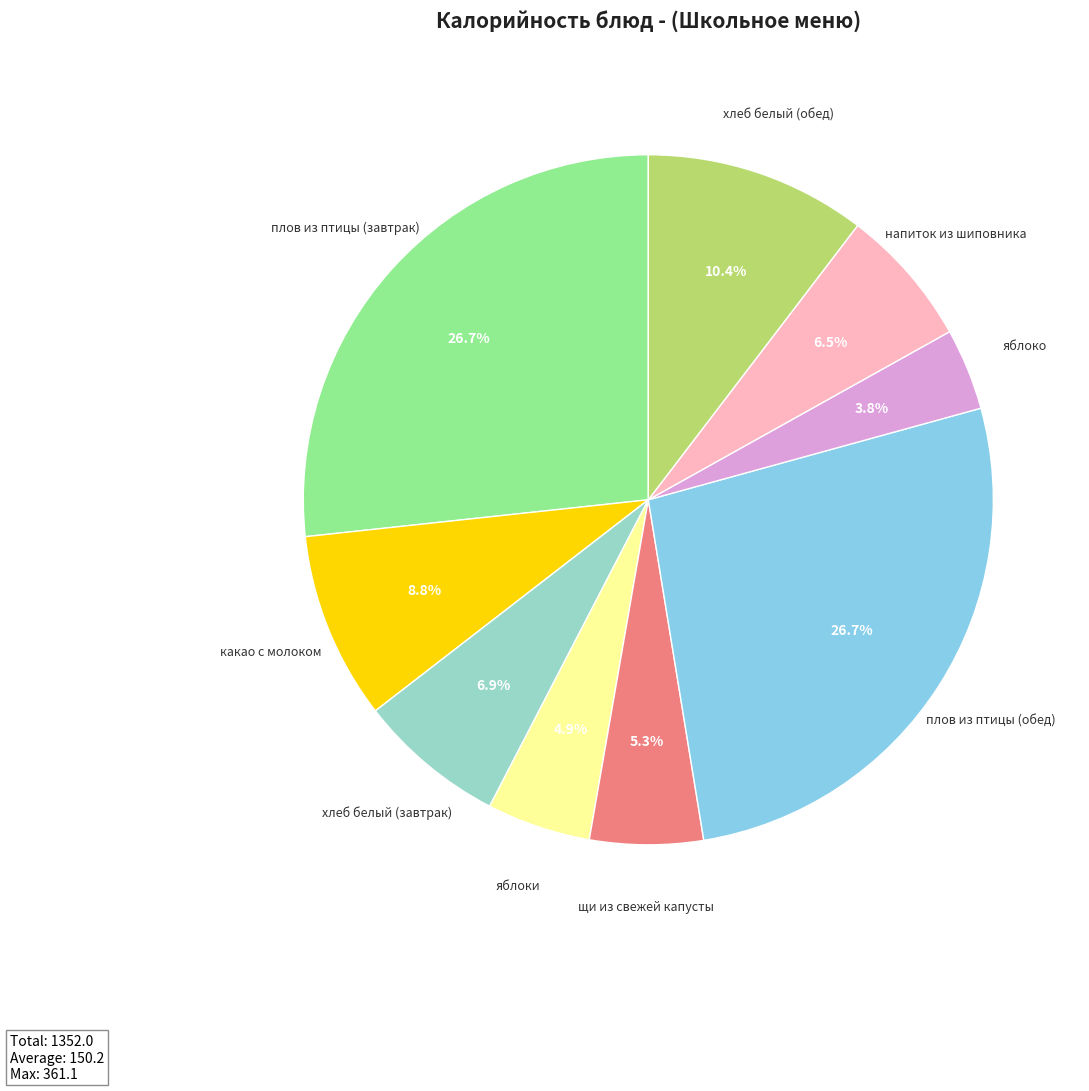

How many segments does this pie chart have?

9